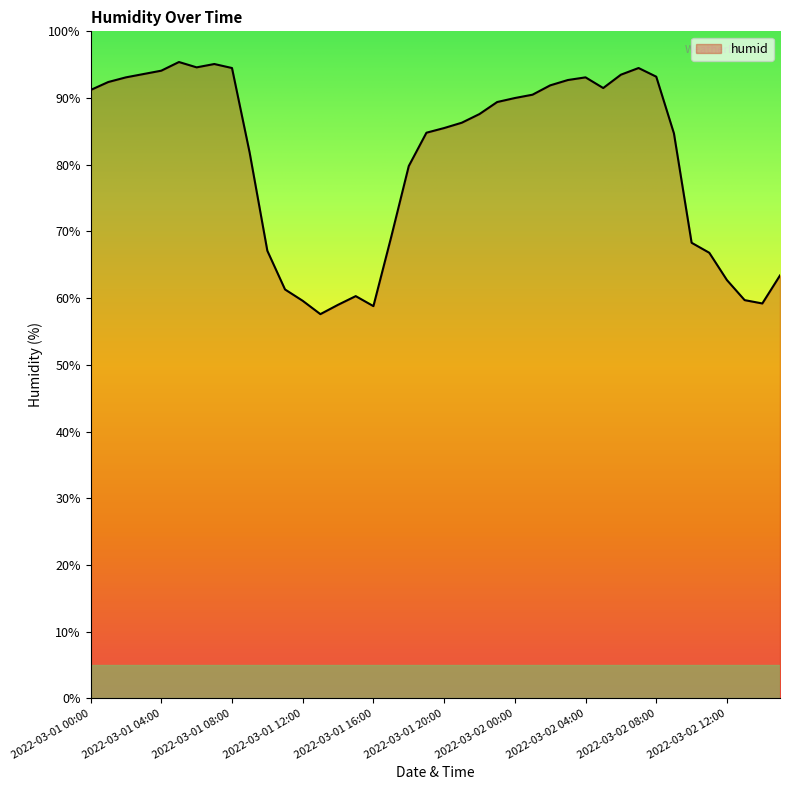

How many lines are shown in the chart?

1